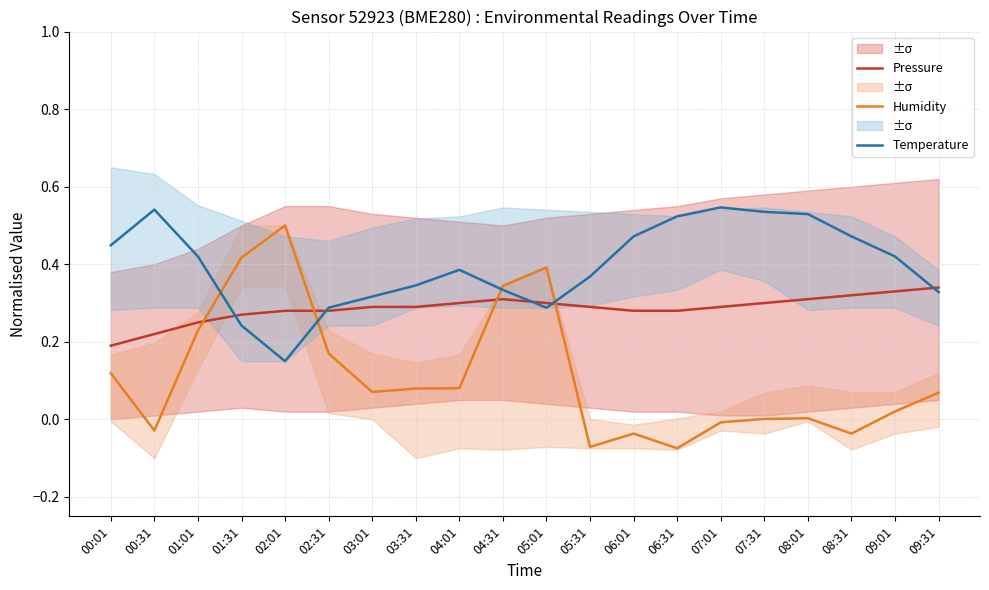

In Temperature, how many points are lower than both neighbors (excluding endpoints)?

2